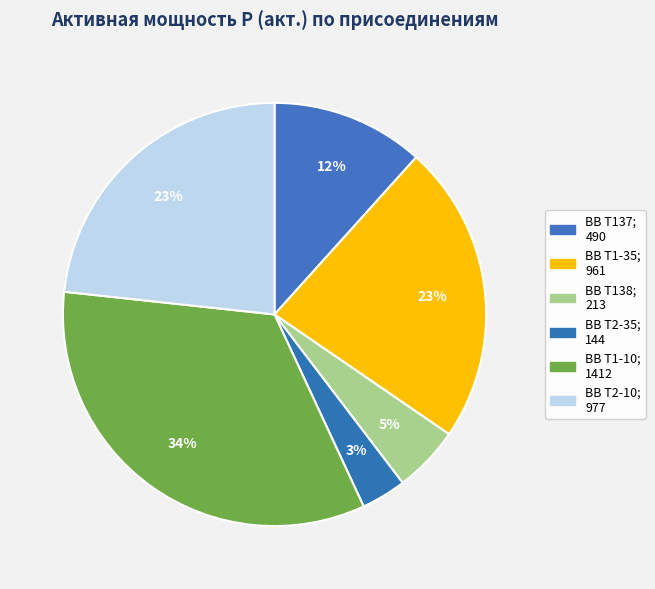

How many slices are in this pie chart?

6